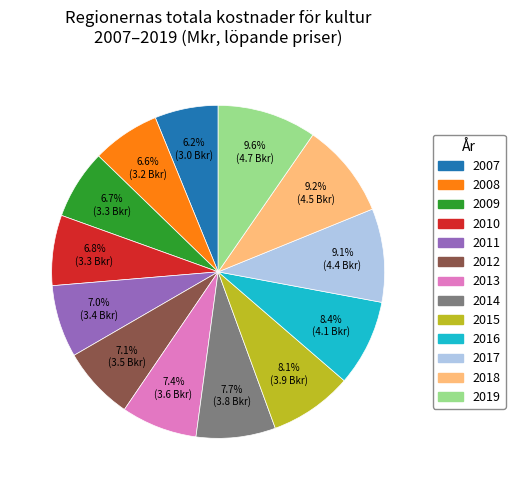

Is it true that 2019 is 16% of the pie?

False